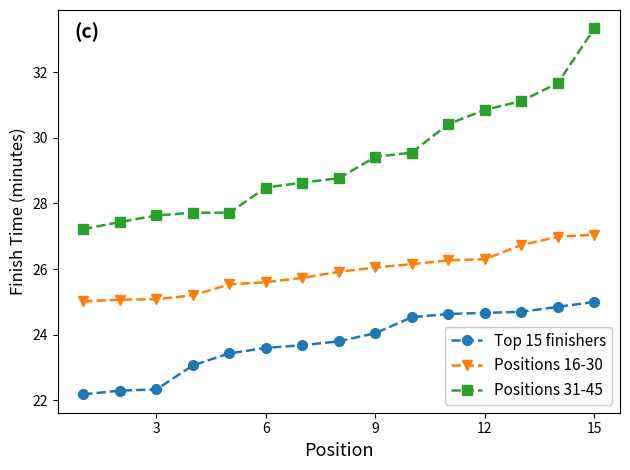

What is the difference between the maximum and minimum values in the Positions 16-30 series?

2.0